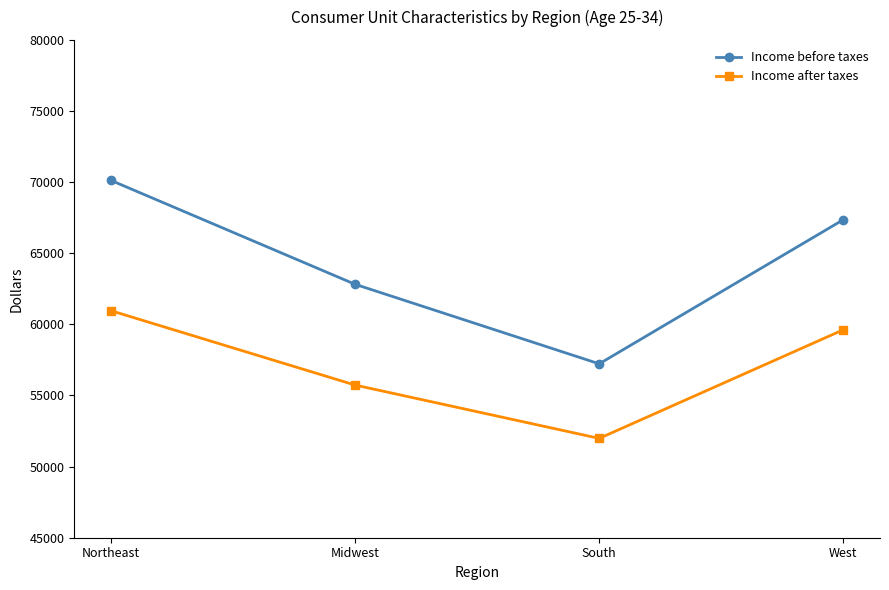

True or false: Income after taxes and Income before taxes cross at least once.

False